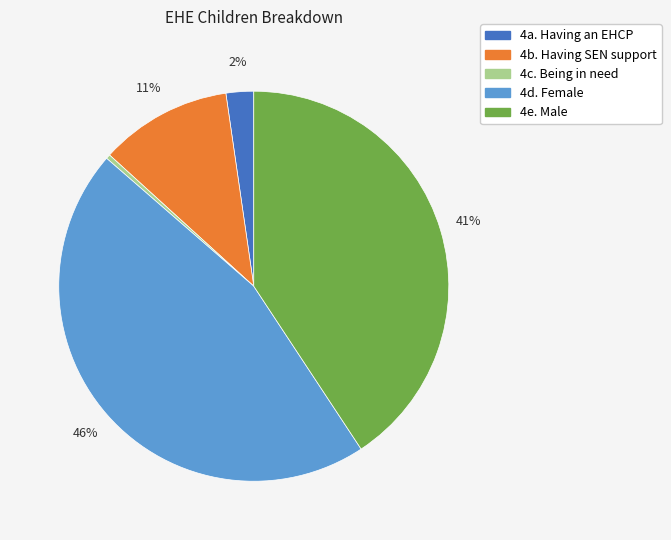

Which slice is the largest?

4d. Female